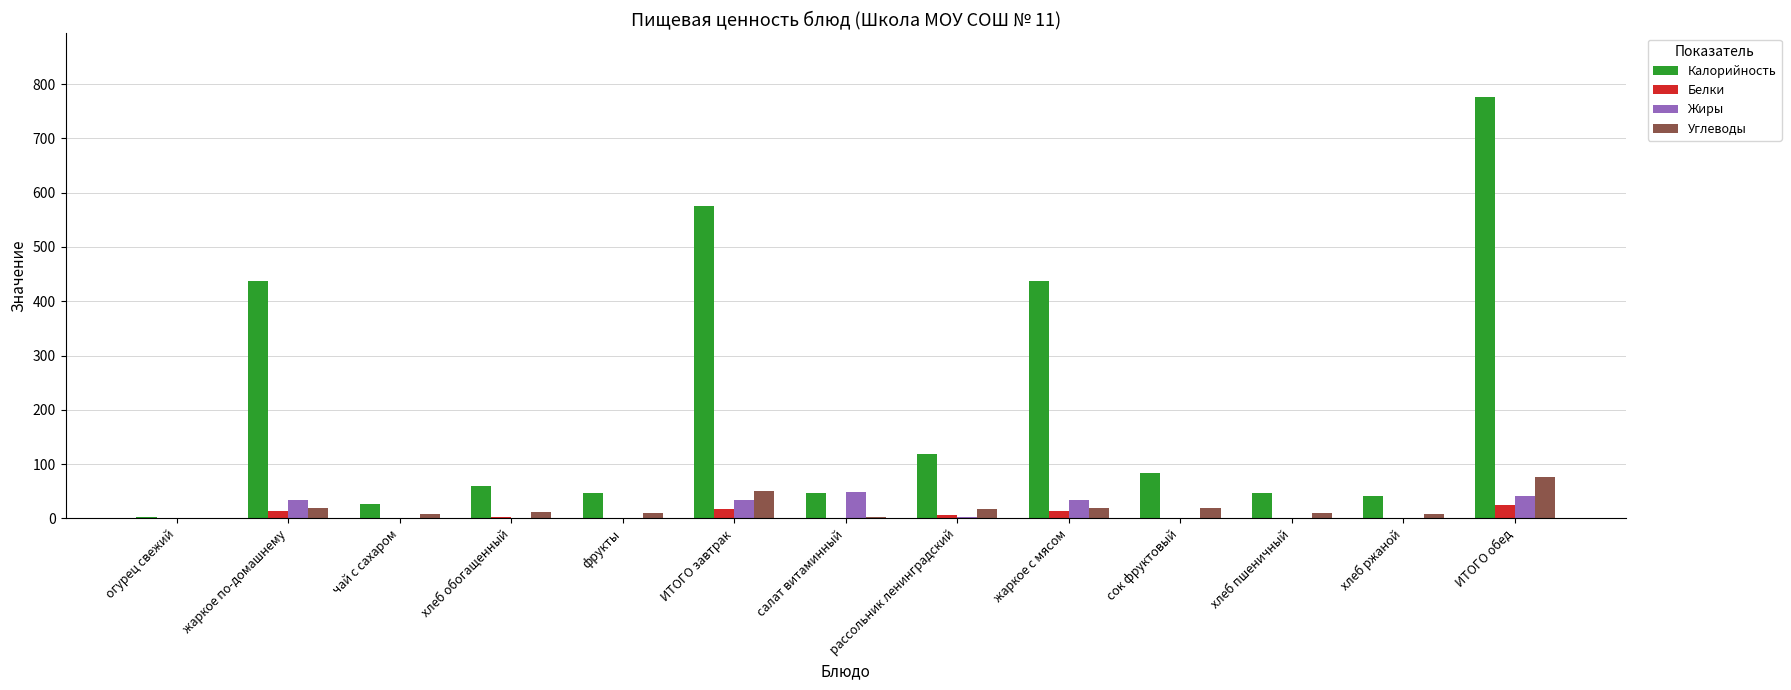

Count the number of categories in the chart.

13